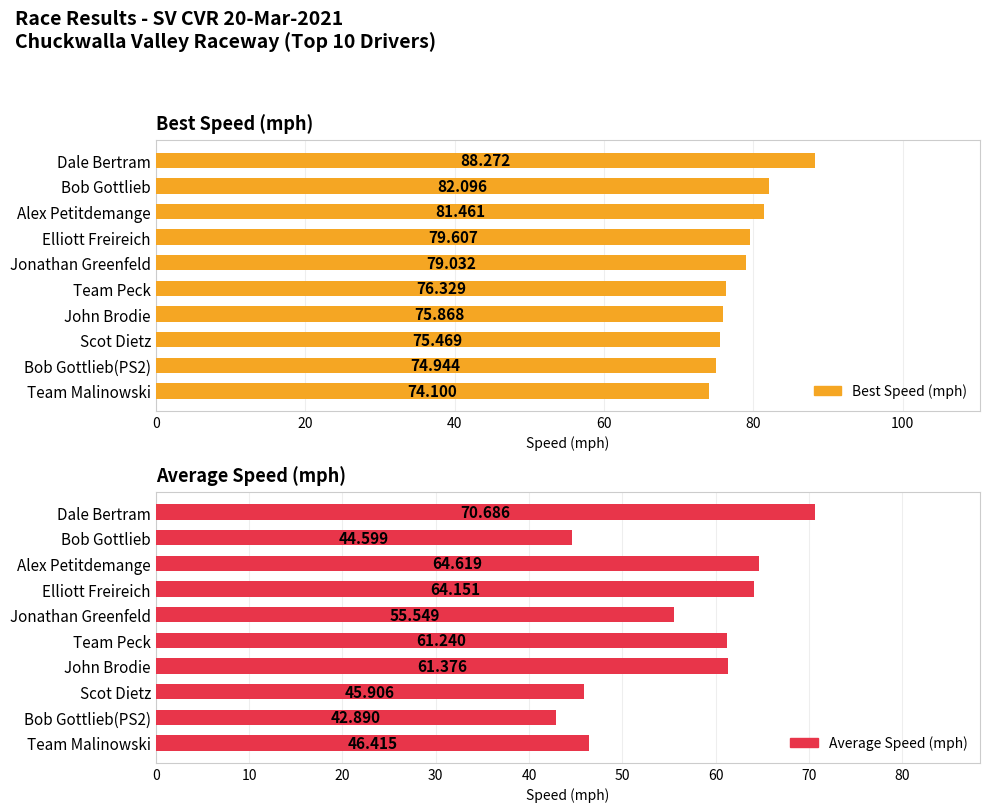

The value of Average Speed (mph) at Scot Dietz is 71.0. True or false?

False